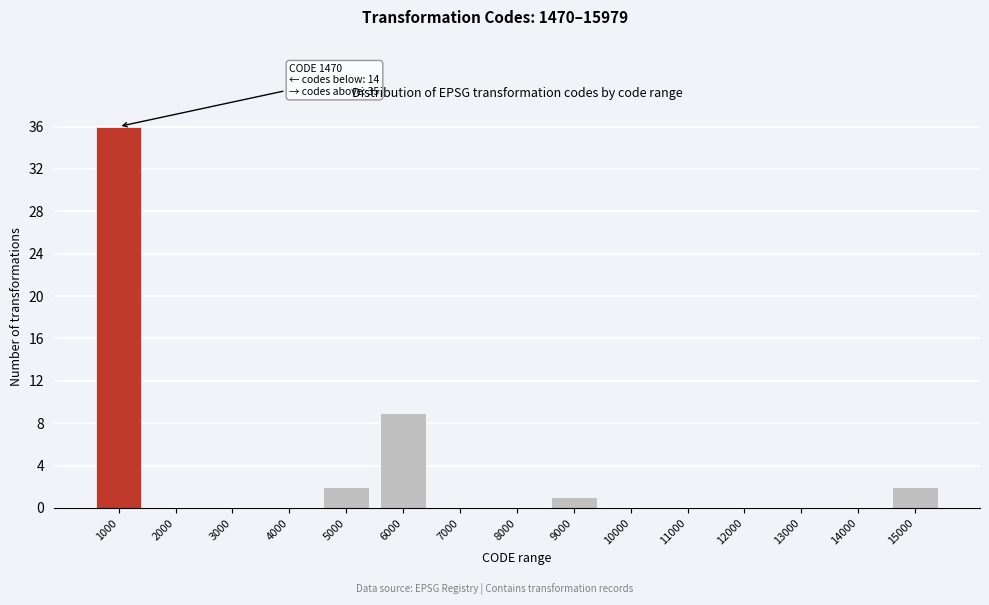

Reading right to left, extract all data points from this chart.

15000=2	14000=0	13000=0	12000=0	11000=0	10000=0	9000=1	8000=0	7000=0	6000=9	5000=2	4000=0	3000=0	2000=0	1000=36